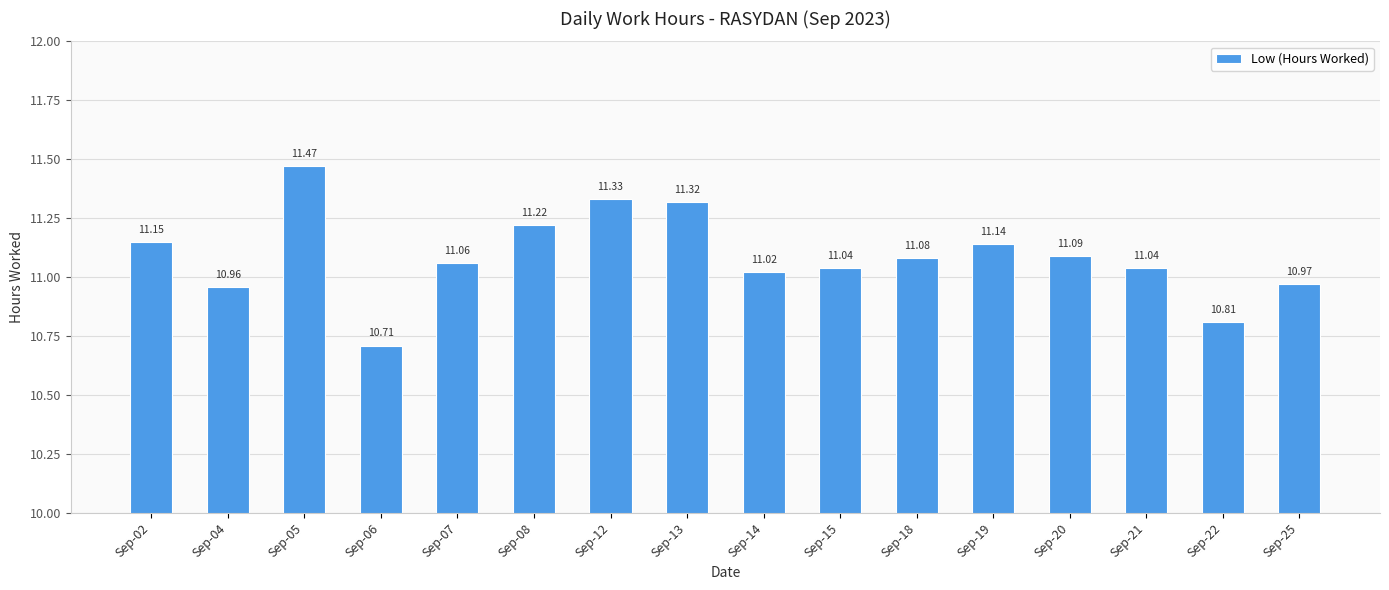

Reading left to right, extract all data points from this chart.

Sep-02=11.2	Sep-04=11.0	Sep-05=11.5	Sep-06=10.7	Sep-07=11.1	Sep-08=11.2	Sep-12=11.3	Sep-13=11.3	Sep-14=11.0	Sep-15=11.0	Sep-18=11.1	Sep-19=11.1	Sep-20=11.1	Sep-21=11.0	Sep-22=10.8	Sep-25=11.0